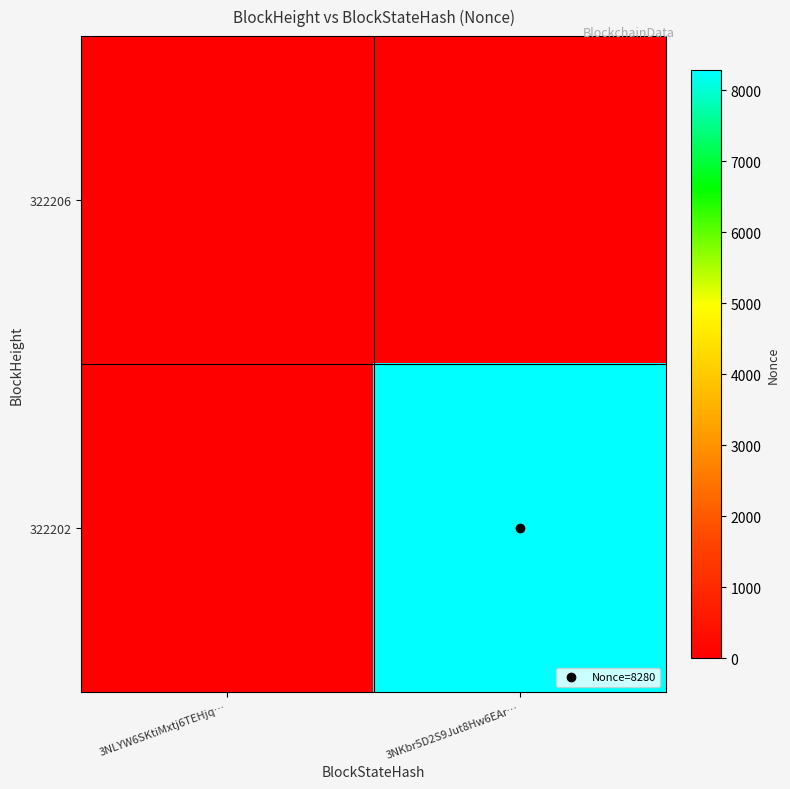

Which series has the widest spread of values?

322202